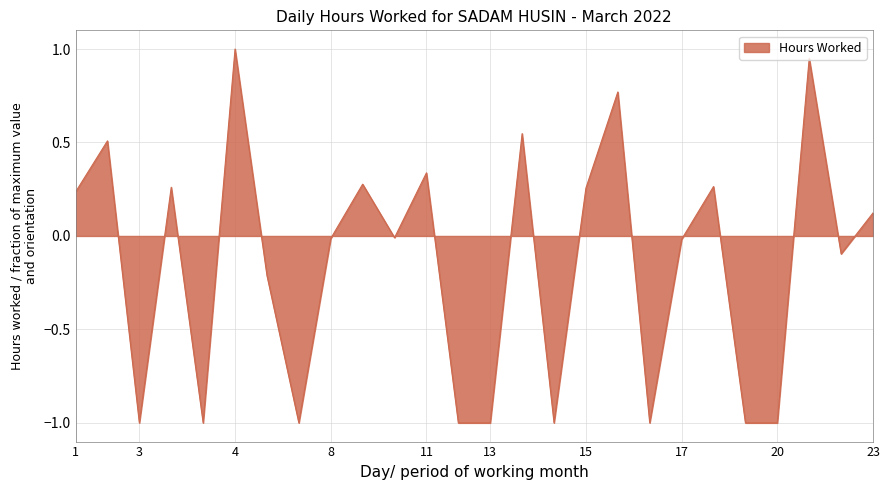

How many negative values are there?

14